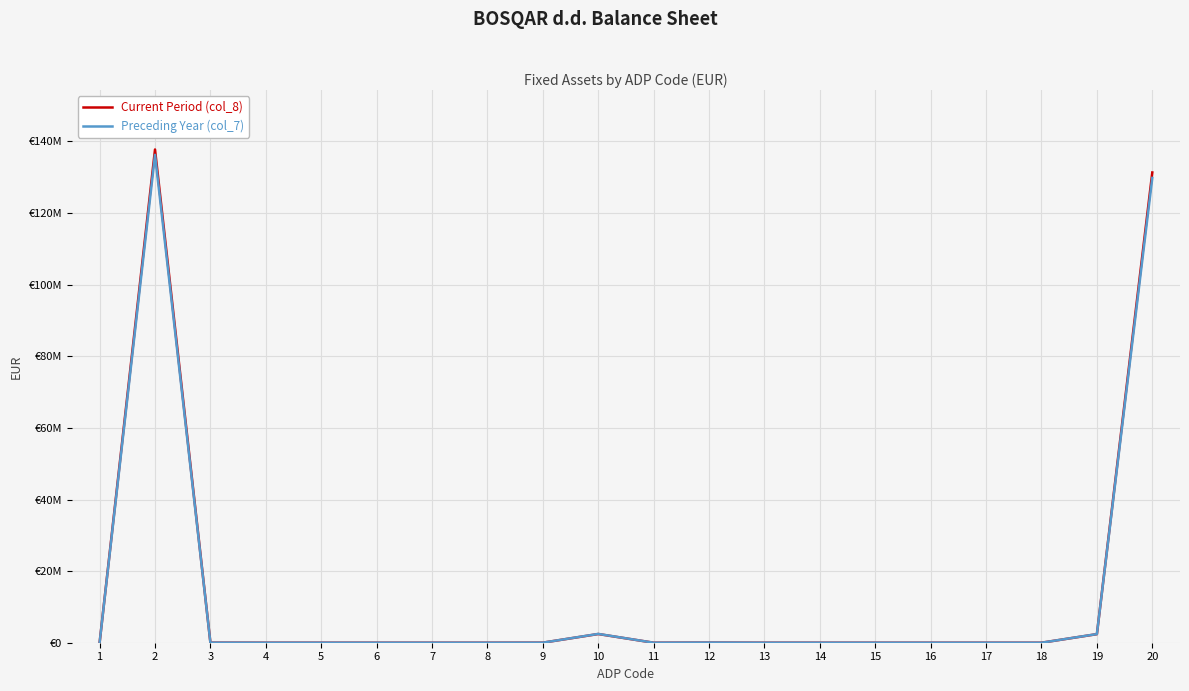

In Preceding Year (col_7), how many points are lower than both neighbors (excluding endpoints)?

1